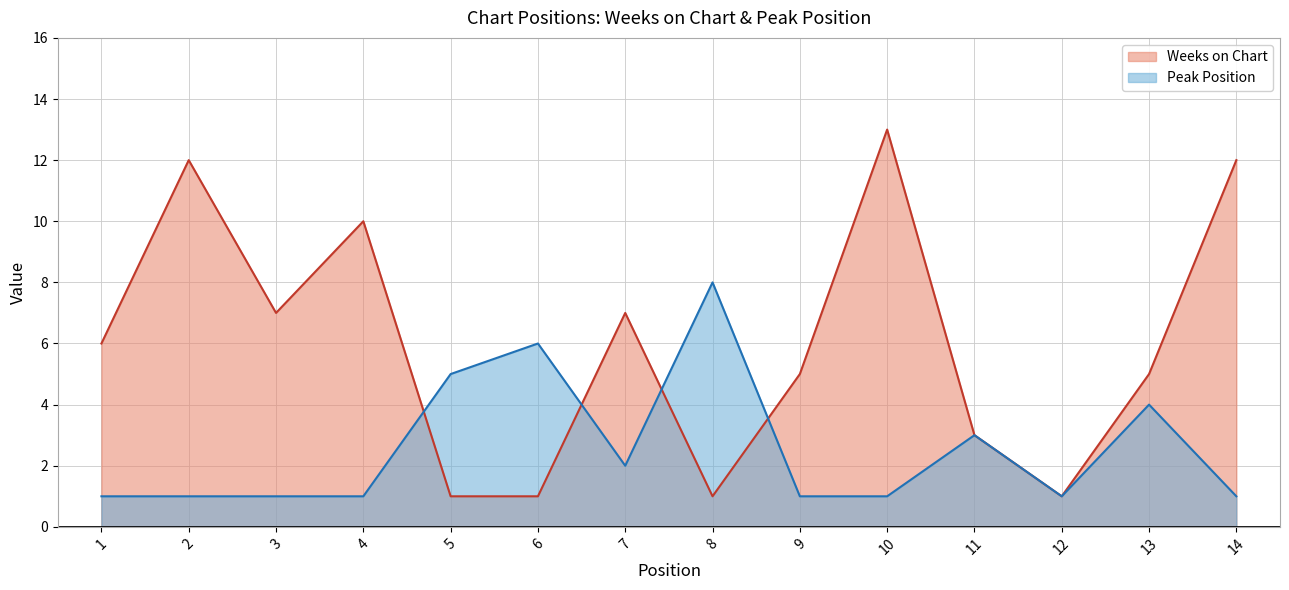

List the labels in order of Peak Position value, smallest first.

1, 2, 3, 4, 9, 10, 12, 14, 7, 11, 13, 5, 6, 8